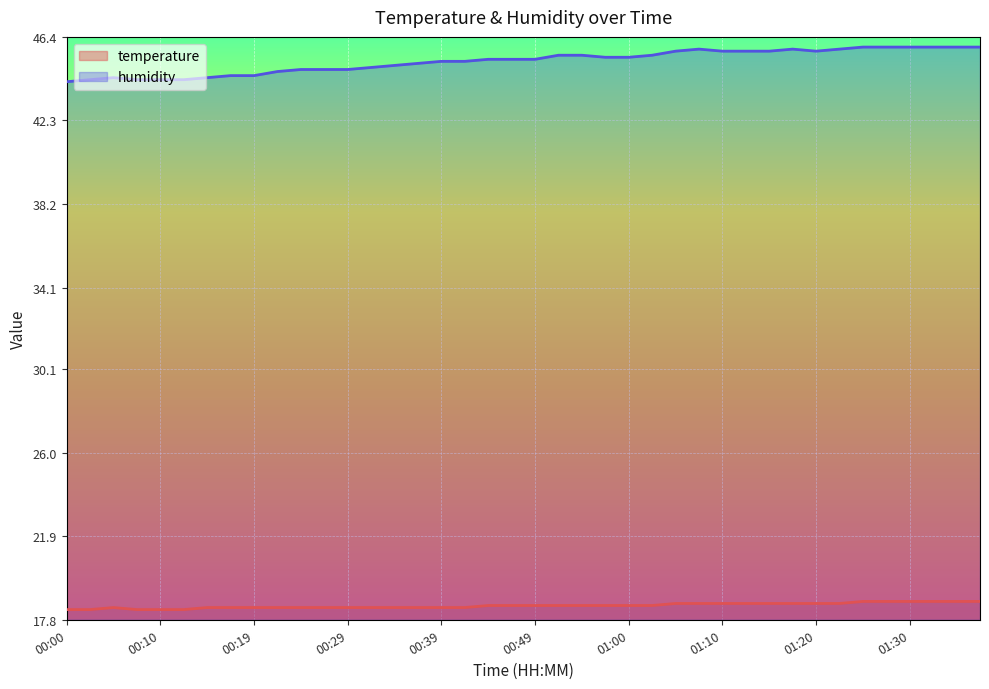

What is the spread (max minus min) of values at 00:52?

27.0